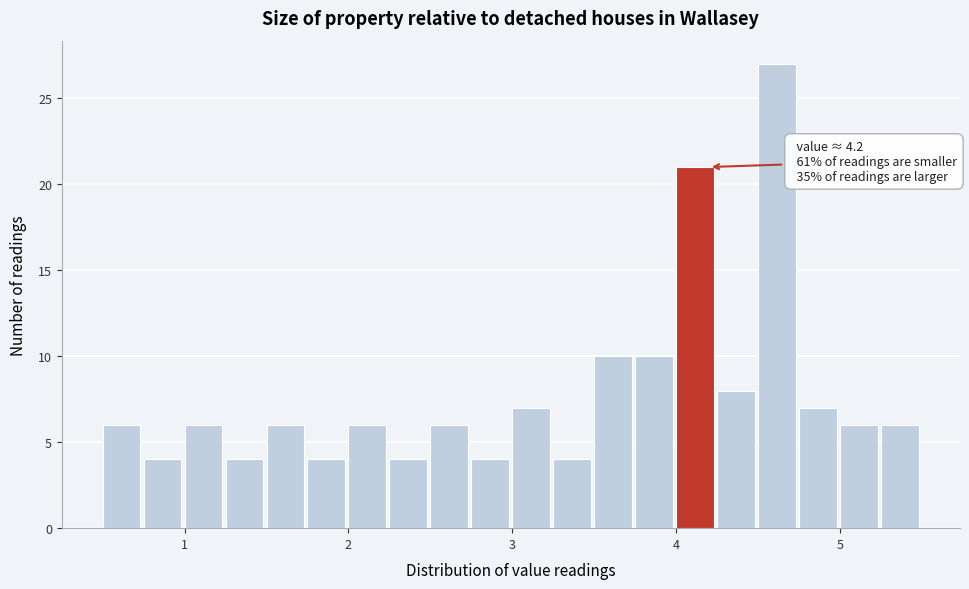

Around what value on the x-axis is the tallest bar? Give the approximate position of its centre, as read against the axis.

4.6